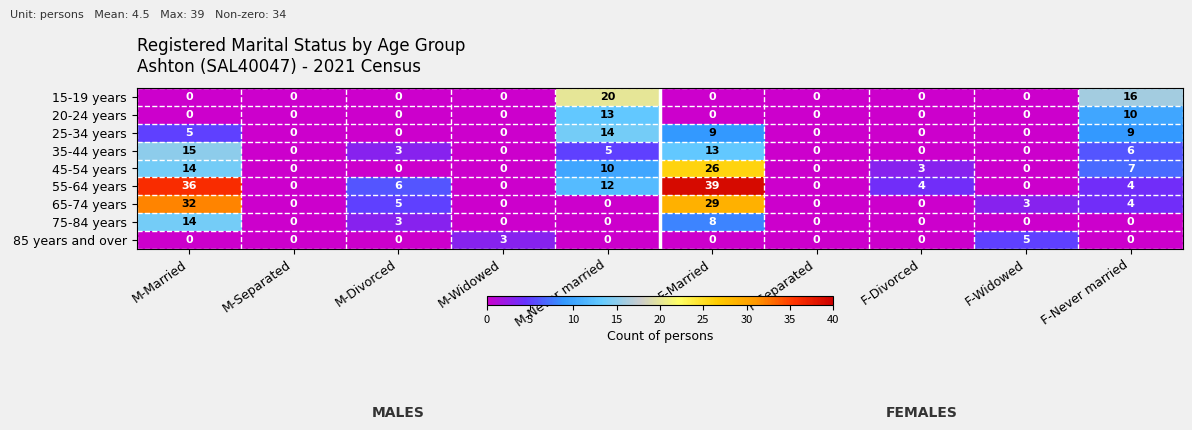

Which category has the highest value in the 20-24 years series?

M-Never married